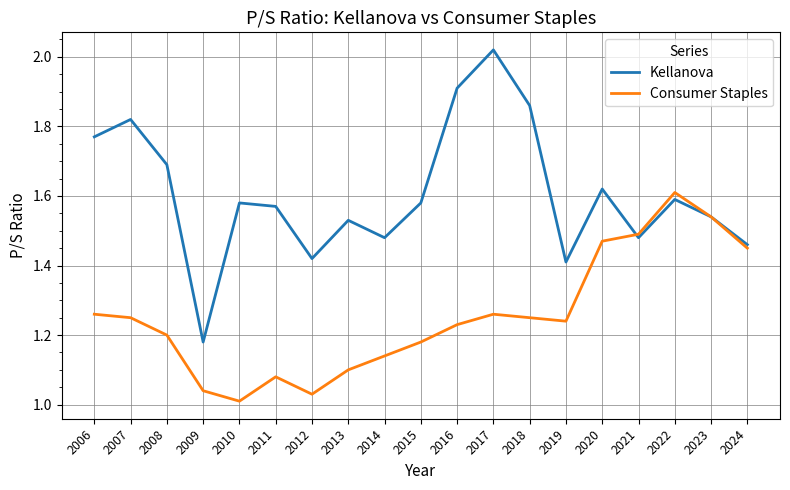

List the series in order of their peak value, highest first.

Kellanova, Consumer Staples